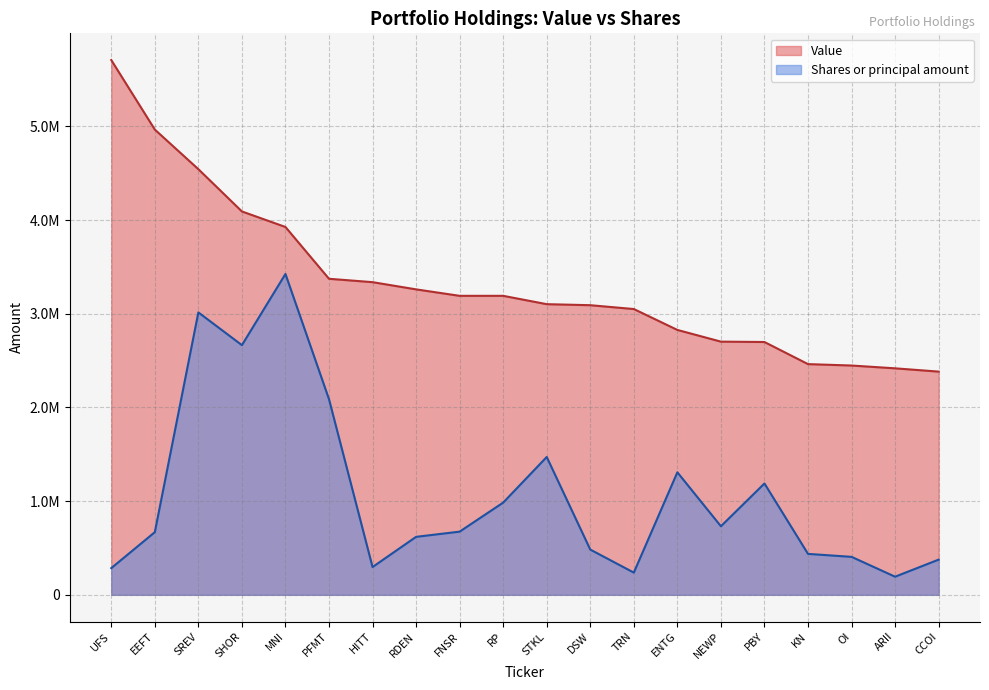

Is it true that Value equals 569148.5 at CCOI?

False